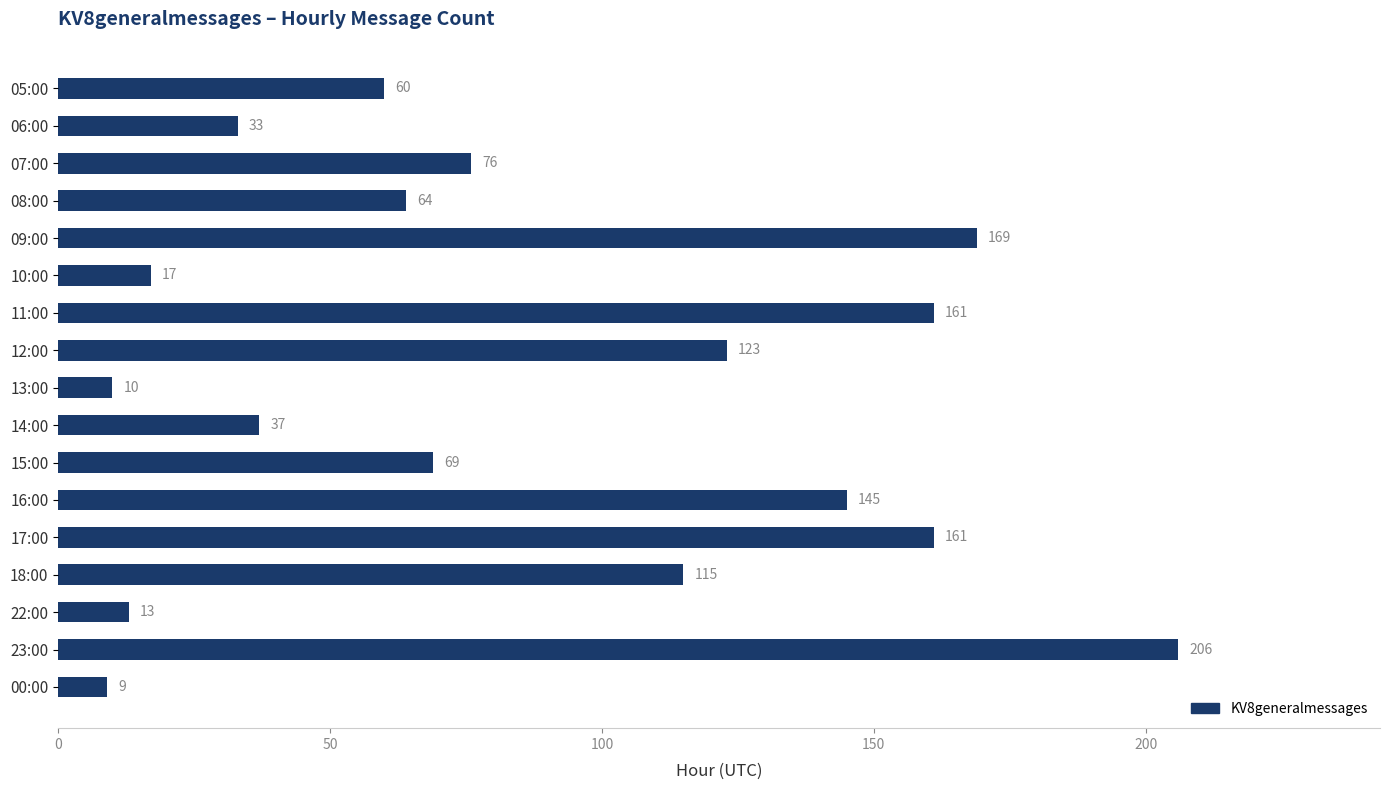

At which category does the chart reach its peak across all series?

23:00